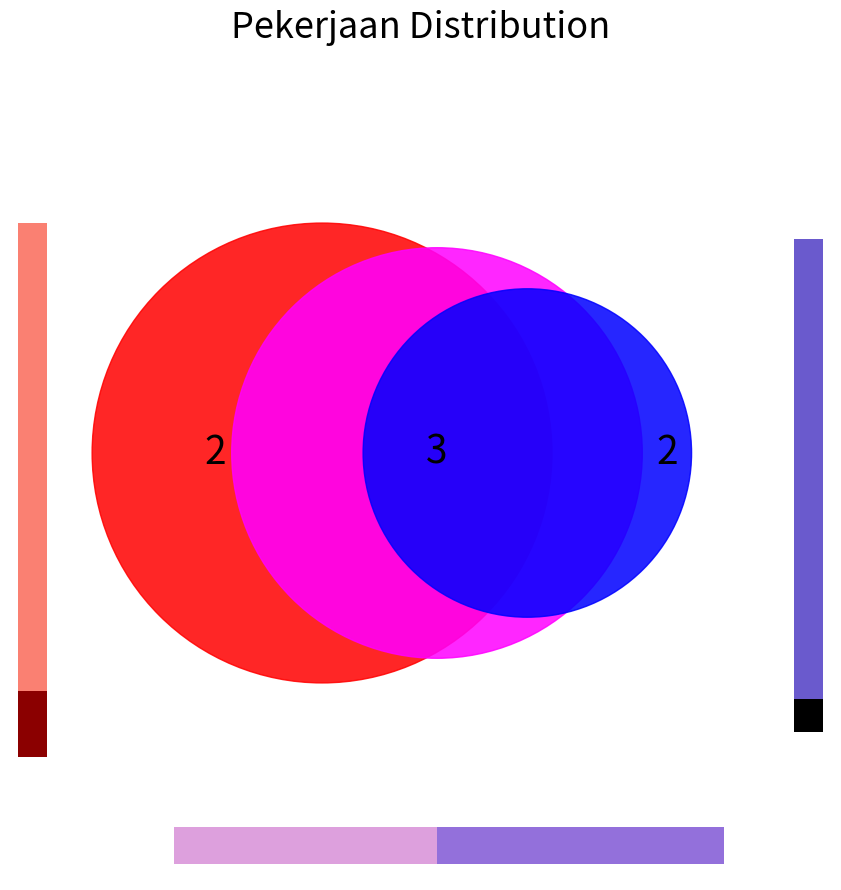

Is there any slice that represents more than half of the pie?

No